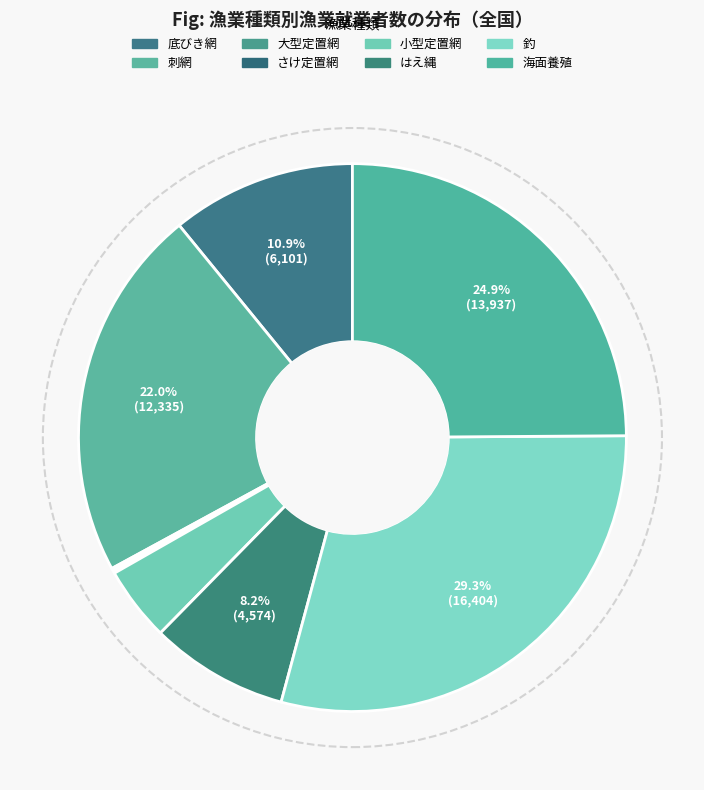

To the nearest percent, what is the difference between the 海面養殖 and 釣 slice percentages?

4%